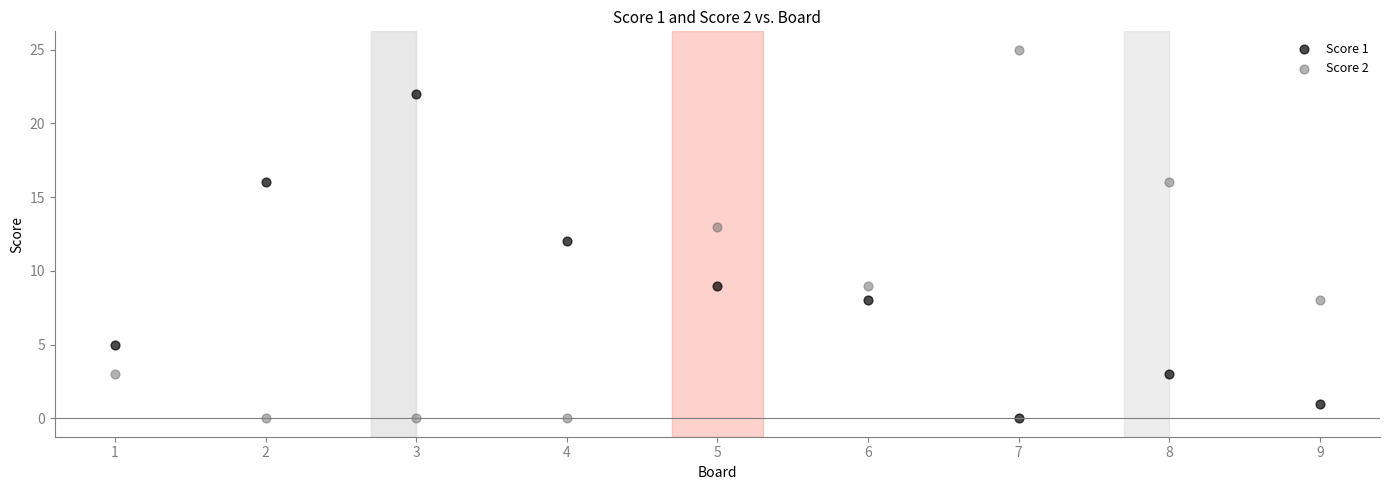

Which series has the largest Y range (max minus min)?

Score 2